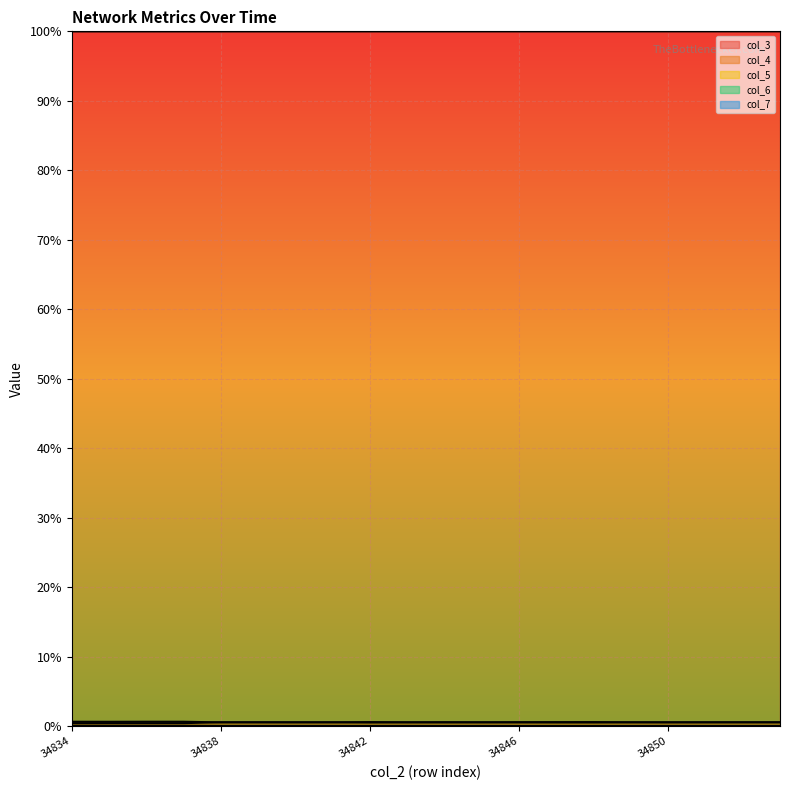

What is the spread (max minus min) of values at 34836?

1.0